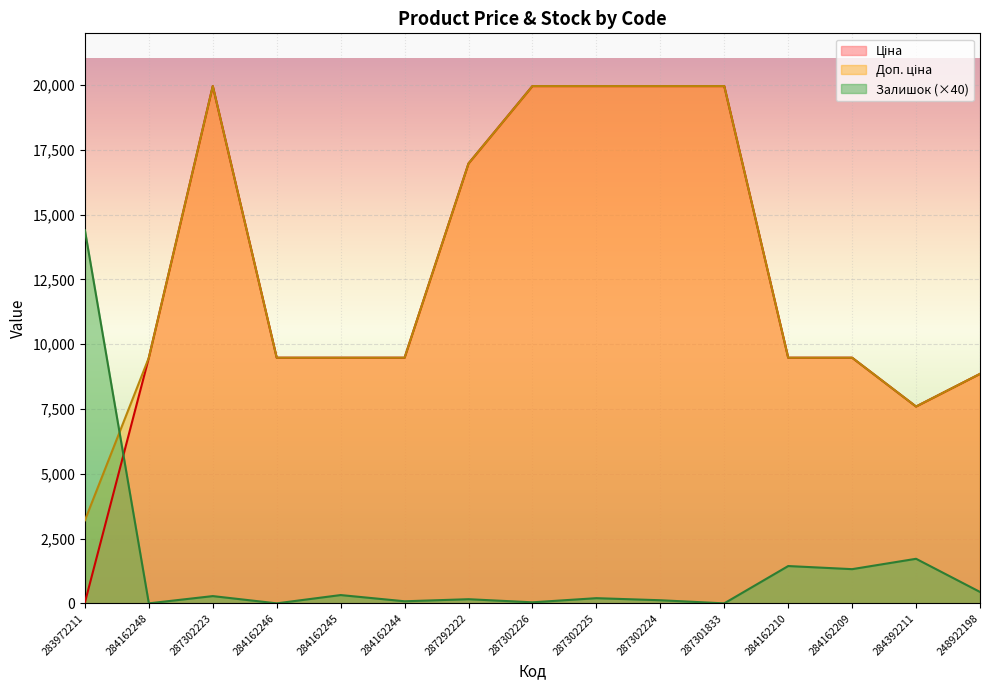

Where does the Залишок series first go above 200?

283972211